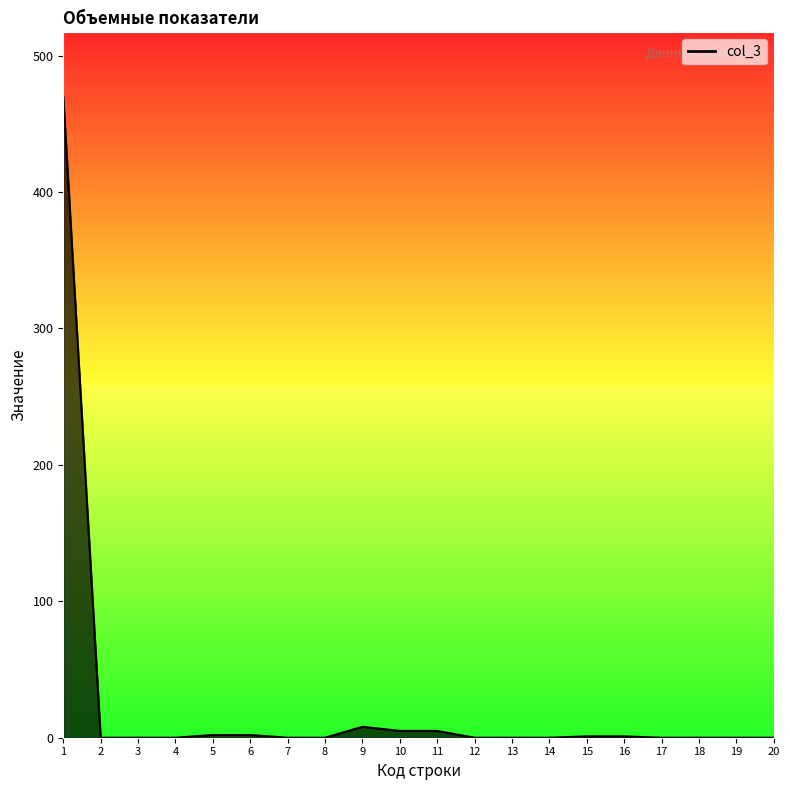

What is the difference between the maximum and second lowest values?

470